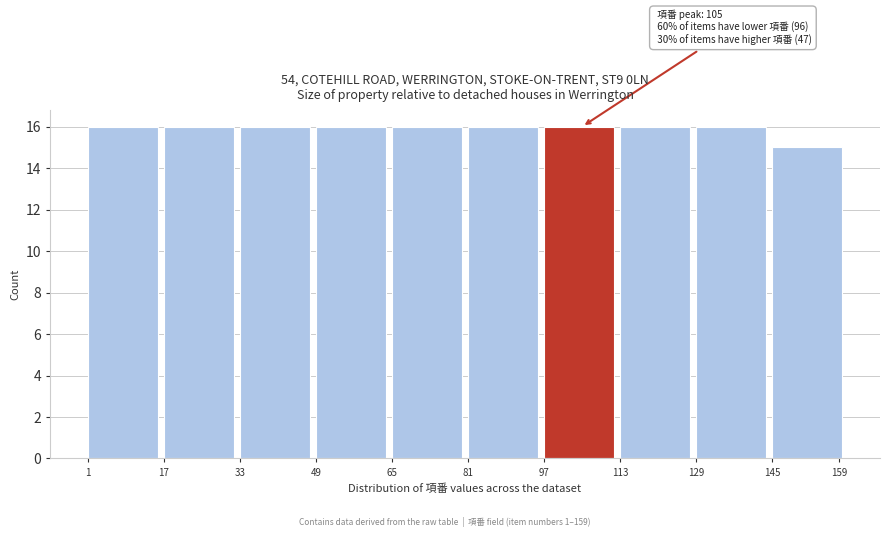

Reading left to right, transcribe all the data shown in this chart.

16	16	16	16	16	16	16	16	16	15